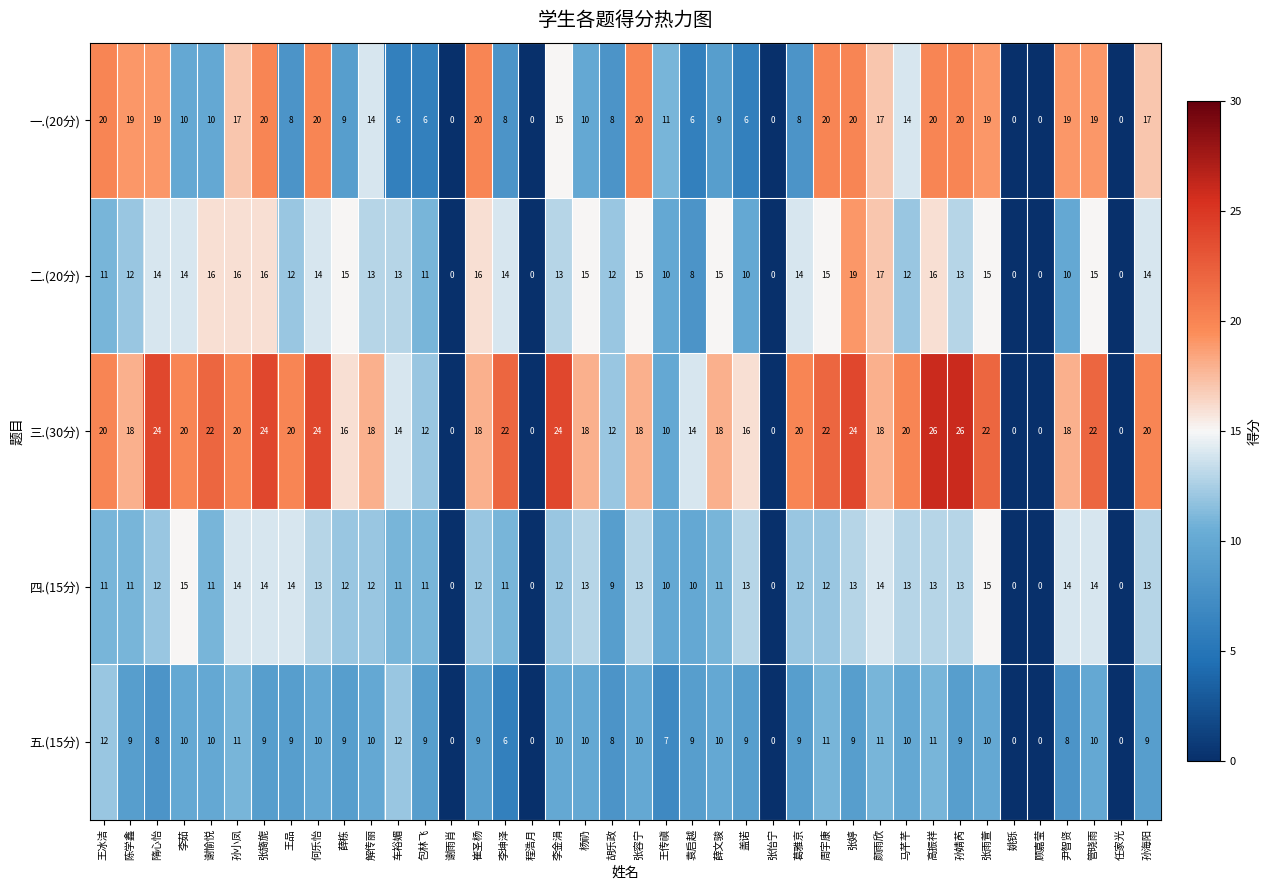

Which series has the largest total across all categories?

三.(30分)